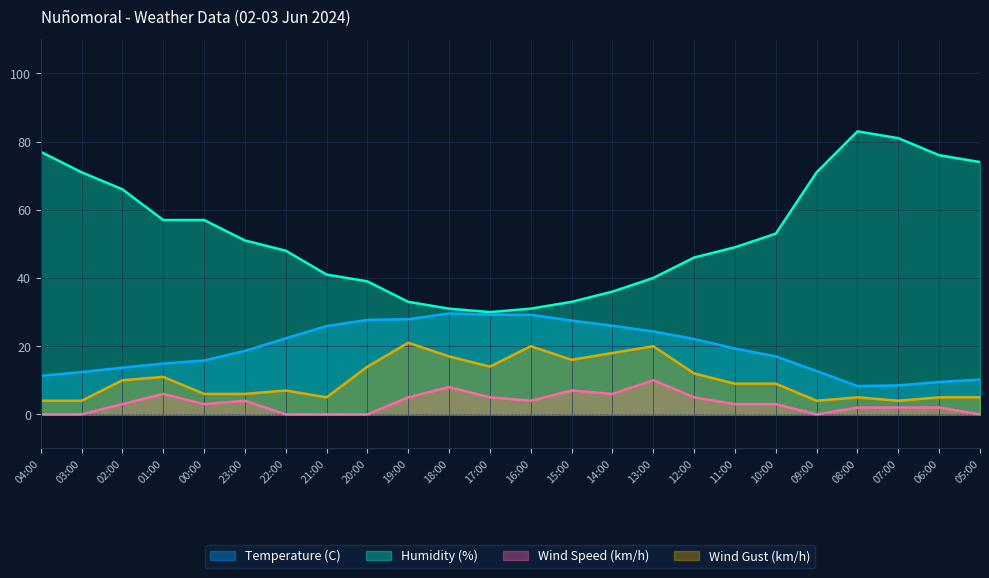

What is the spread (max minus min) of values at 07:00?

79.0